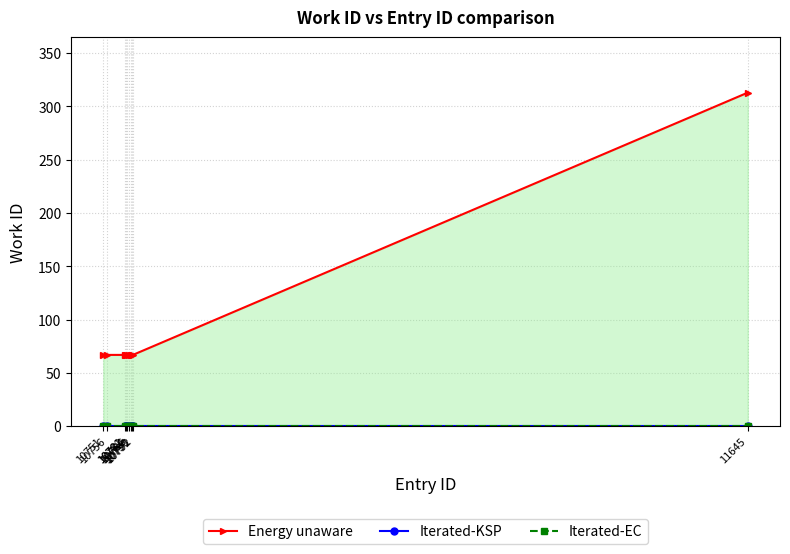

Where is Iterated-KSP nearest to the value 0?

10751